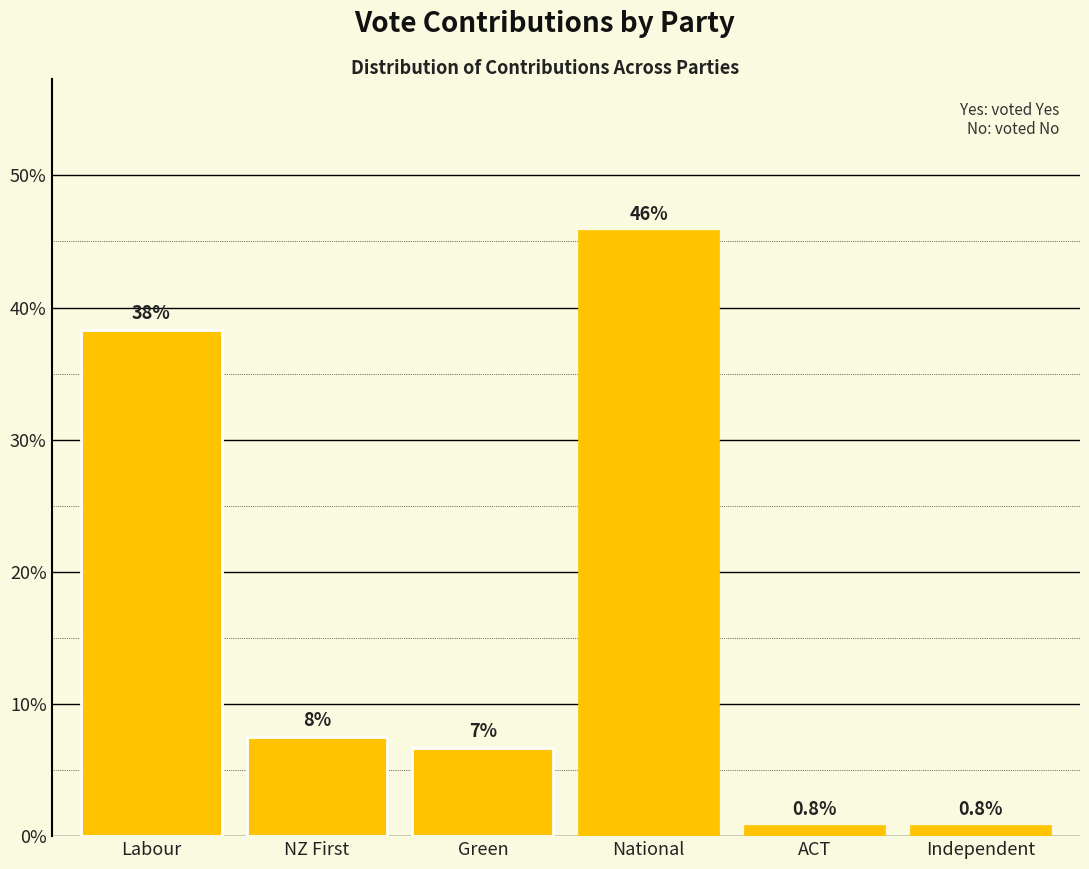

At which label does the data first exceed 7?

Labour